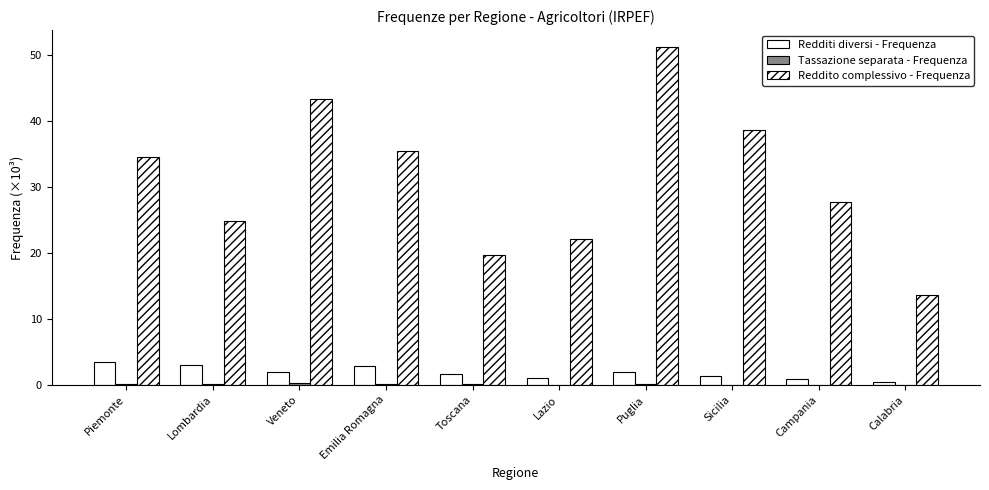

What is the label of the 8th bar from the right?

Veneto